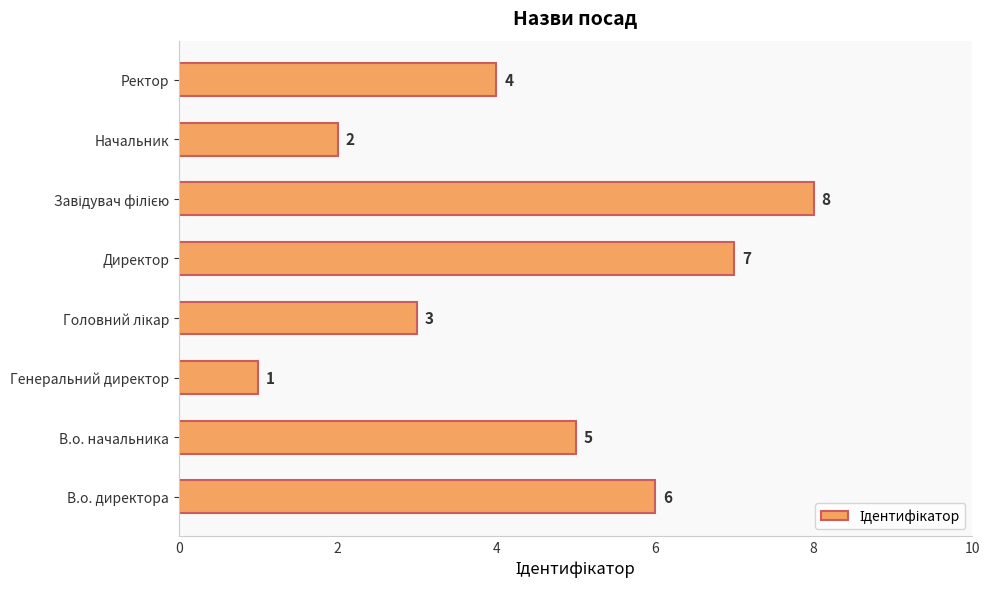

True or false: the data shows 2 at Начальник.

True